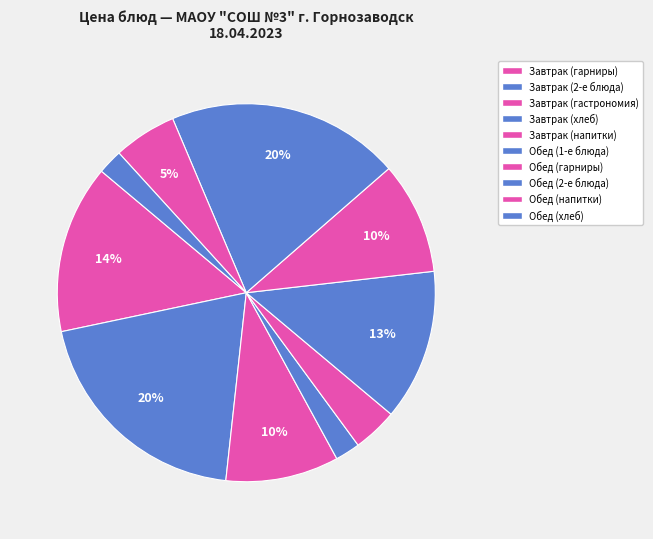

How many segments does this pie chart have?

10